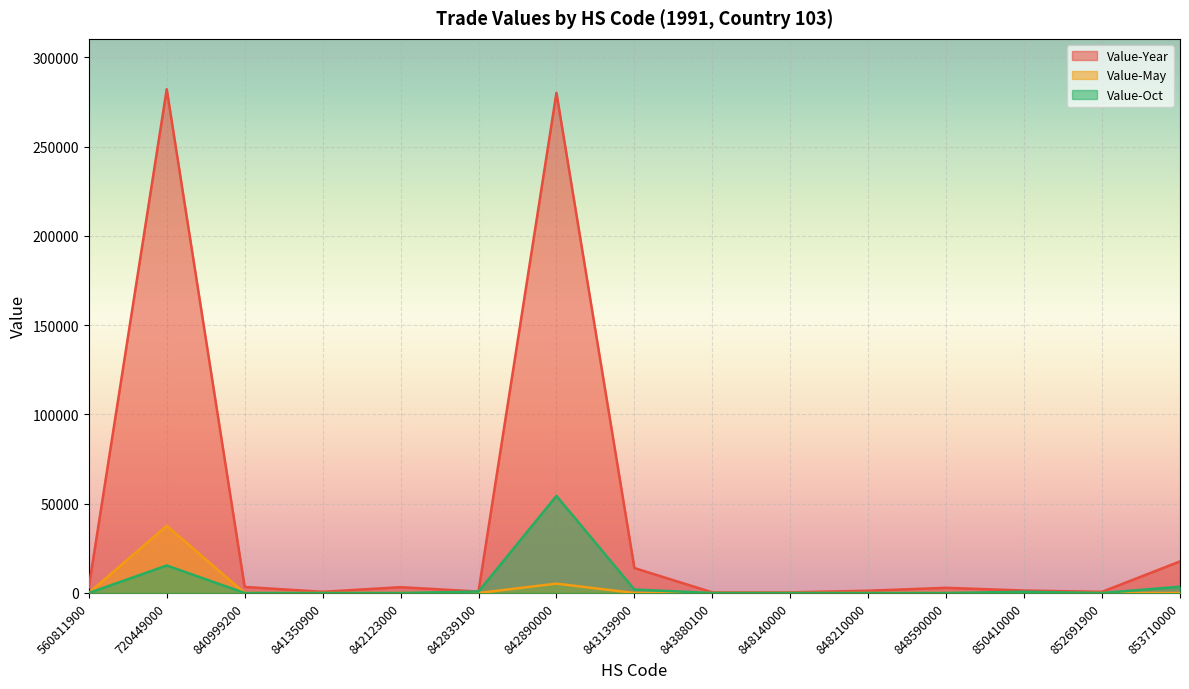

The Value-May series shows 0 at 843139900. True or false?

True